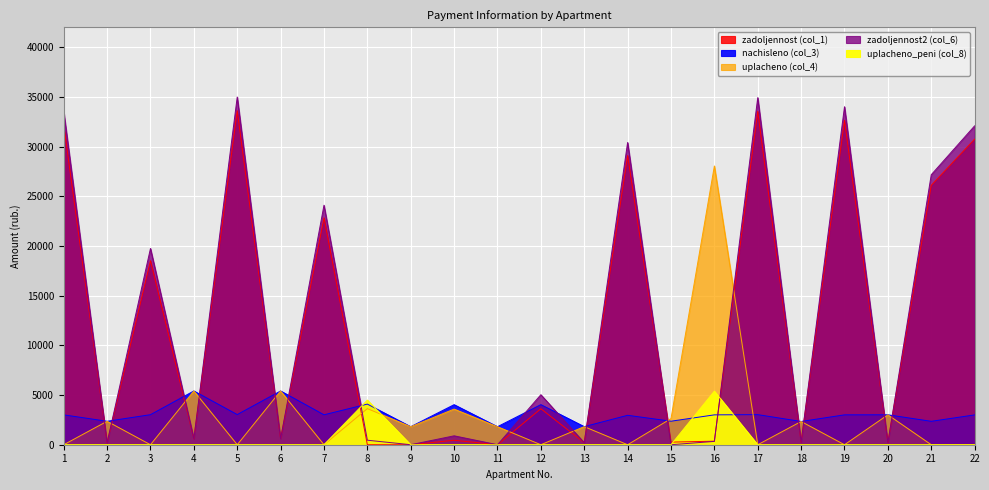

Does the chart display data point markers on the line(s)?

No